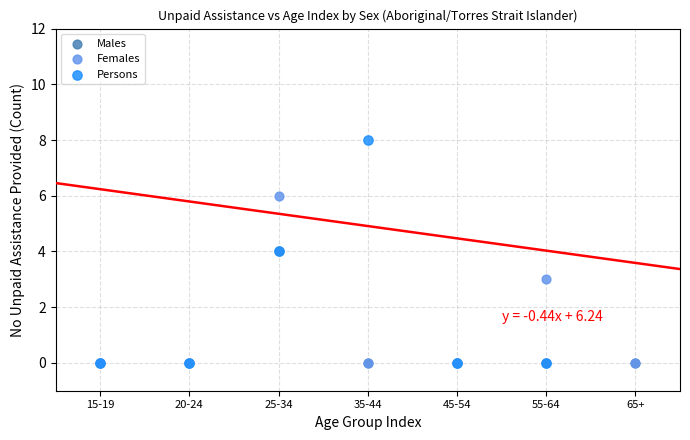

Which series reaches the maximum Y coordinate?

Persons